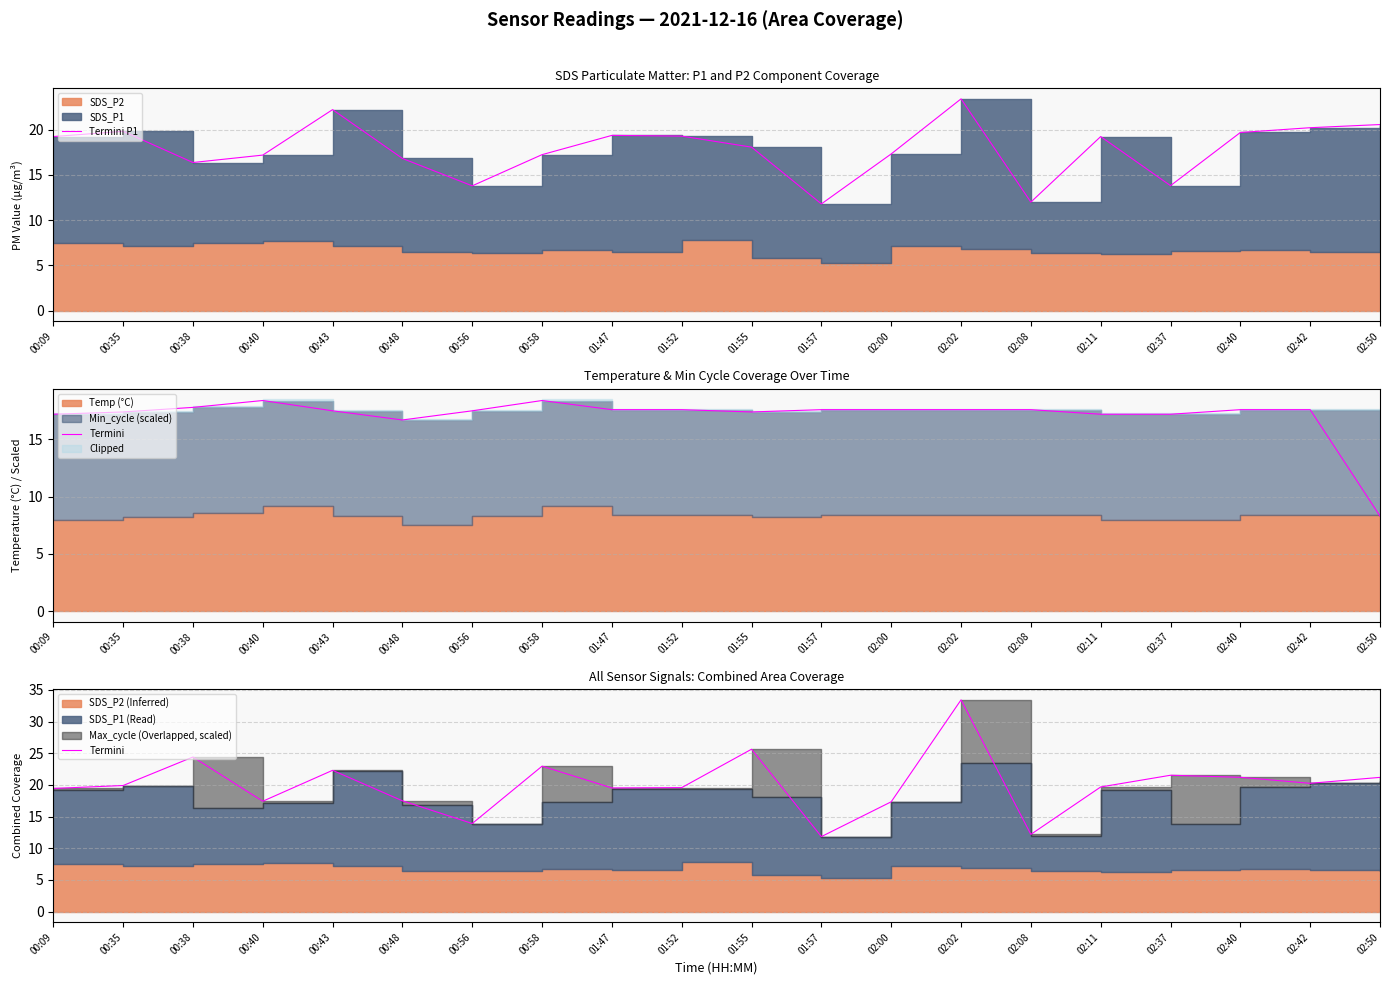

Which series changed the most between 00:35 and 02:40?

Termini